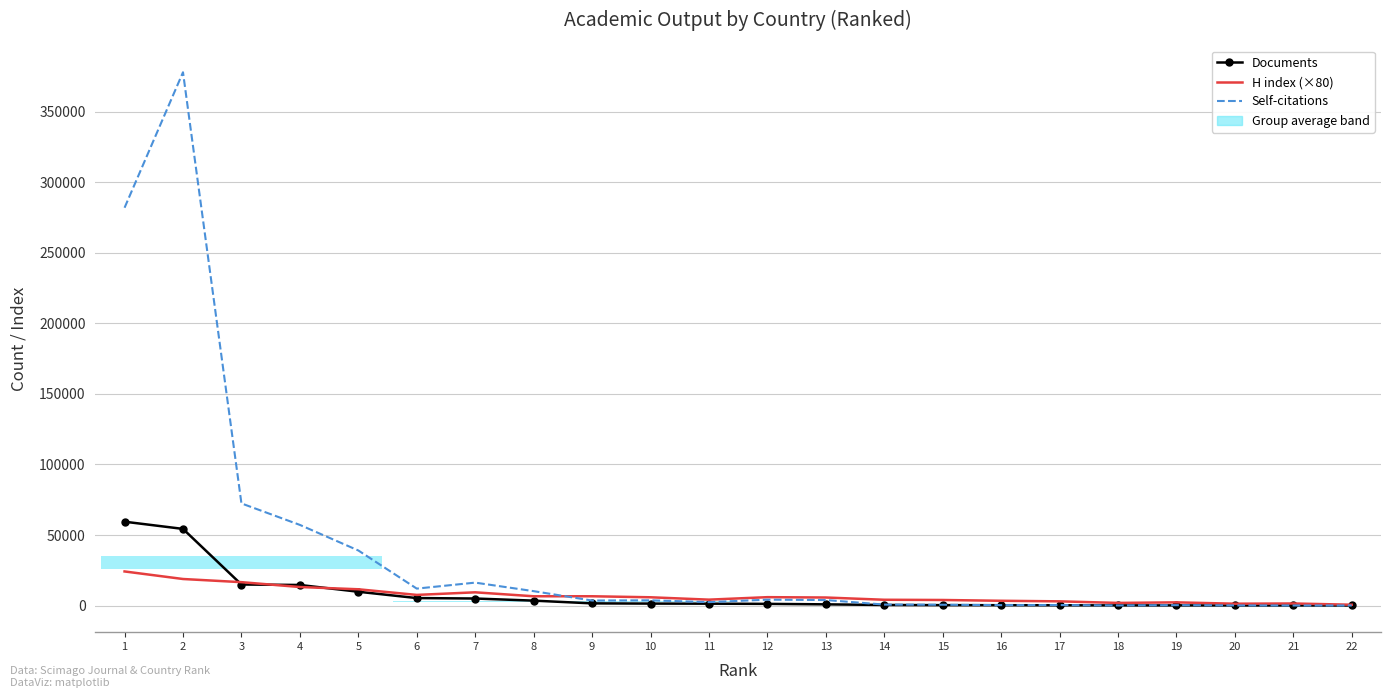

True or false: Documents has more than 1 points higher than both neighbors.

False